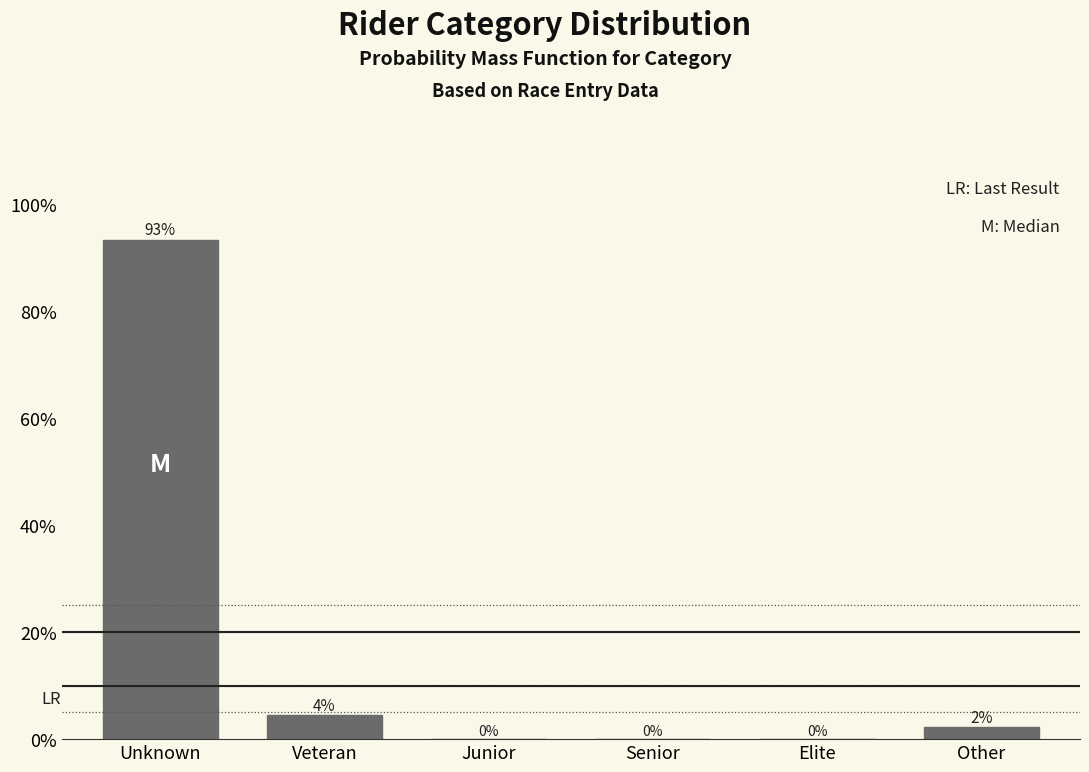

The chart shows a value of 49.1 at Unknown. True or false?

False